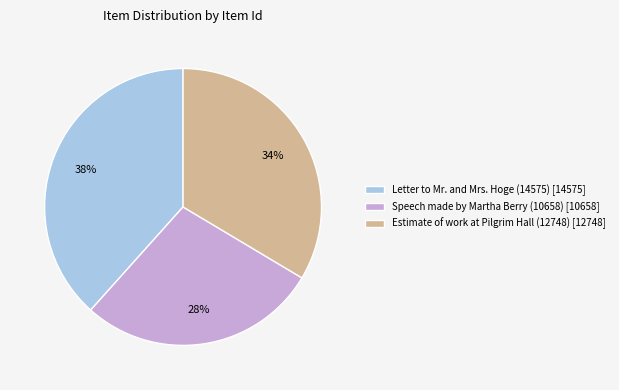

What percentage is the Estimate of work at Pilgrim Hall (12748) slice, to the nearest percent?

34%